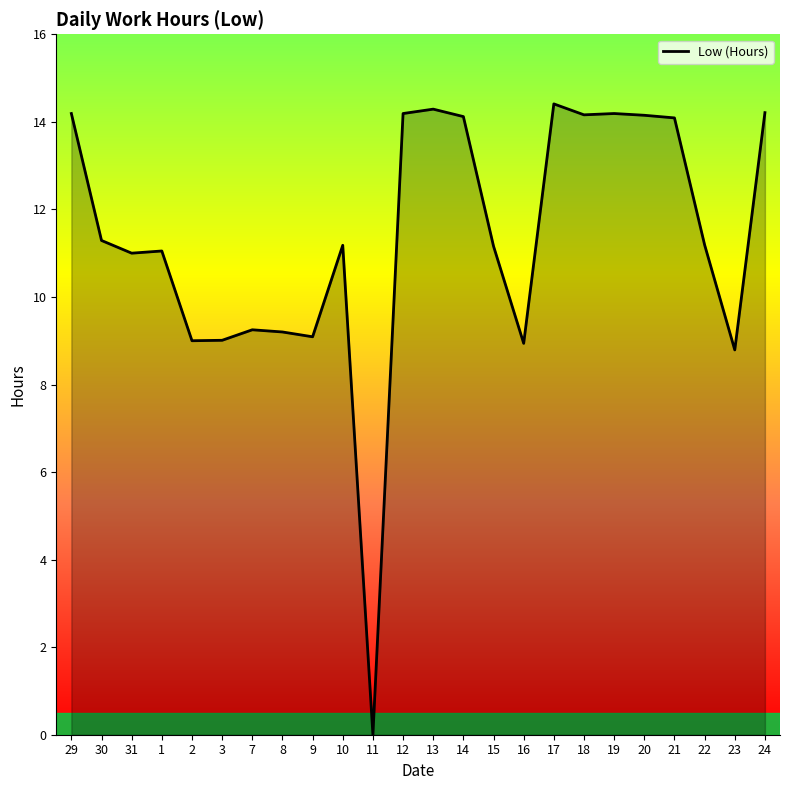

True or false: the data shows 3.6 at 24.

False